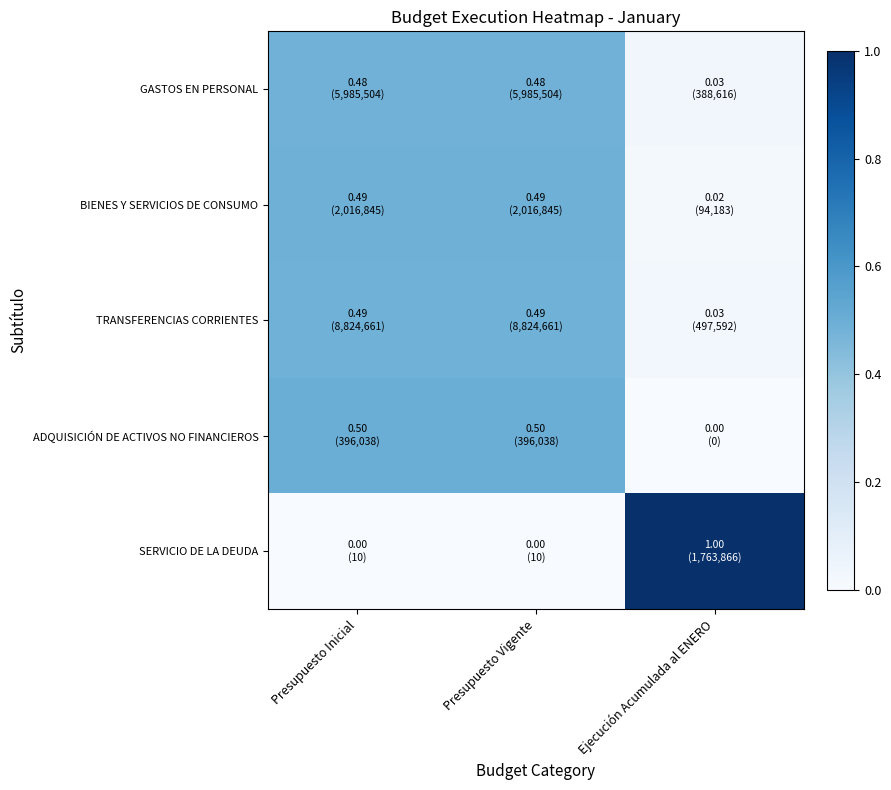

Reading left to right, extract all data points from this chart.

GASTOS EN PERSONAL: Presupuesto Inicial=0.5	Presupuesto Vigente=0.5	Ejecución Acumulada al ENERO=0.0
BIENES Y SERVICIOS DE CONSUMO: Presupuesto Inicial=0.5	Presupuesto Vigente=0.5	Ejecución Acumulada al ENERO=0.0
TRANSFERENCIAS CORRIENTES: Presupuesto Inicial=0.5	Presupuesto Vigente=0.5	Ejecución Acumulada al ENERO=0.0
ADQUISICIÓN DE ACTIVOS NO FINANCIEROS: Presupuesto Inicial=0.5	Presupuesto Vigente=0.5	Ejecución Acumulada al ENERO=0.0
SERVICIO DE LA DEUDA: Presupuesto Inicial=0.0	Presupuesto Vigente=0.0	Ejecución Acumulada al ENERO=1.0